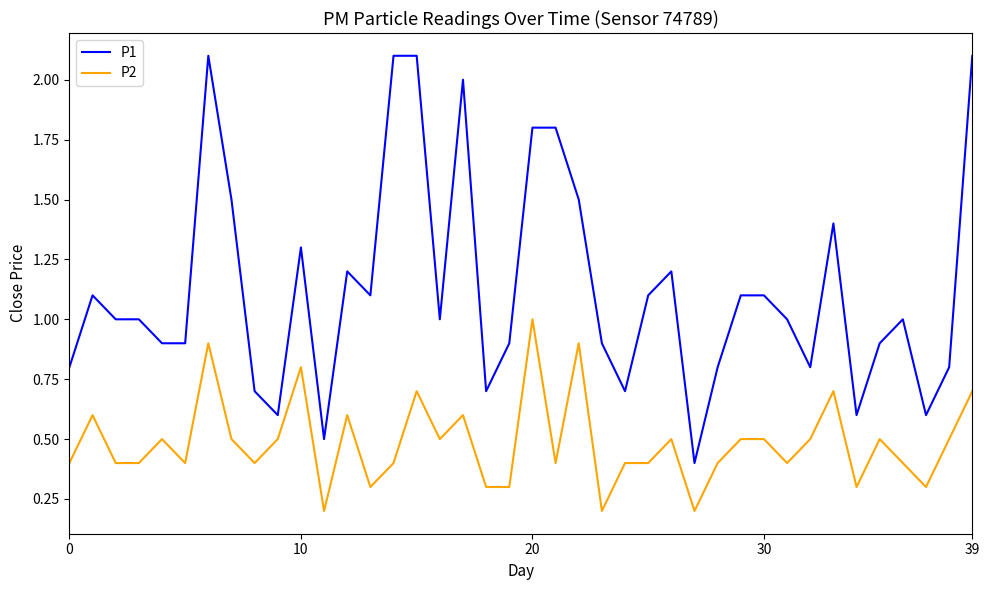

What is the difference between the maximum and minimum values in the P2 series?

0.8